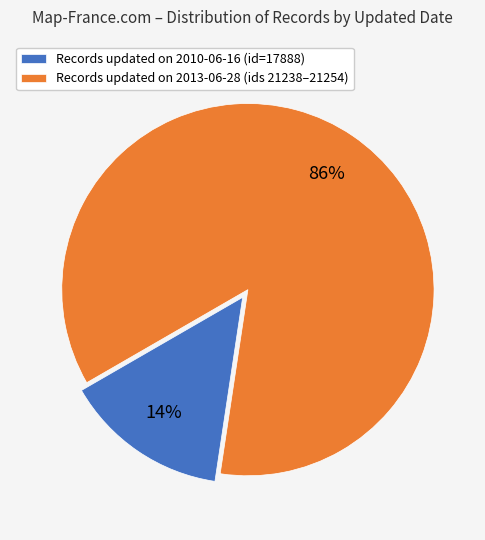

Which has a higher value, Records updated on 2010-06-16 (id=17888) or Records updated on 2013-06-28 (ids 21238–21254)?

Records updated on 2013-06-28 (ids 21238–21254)